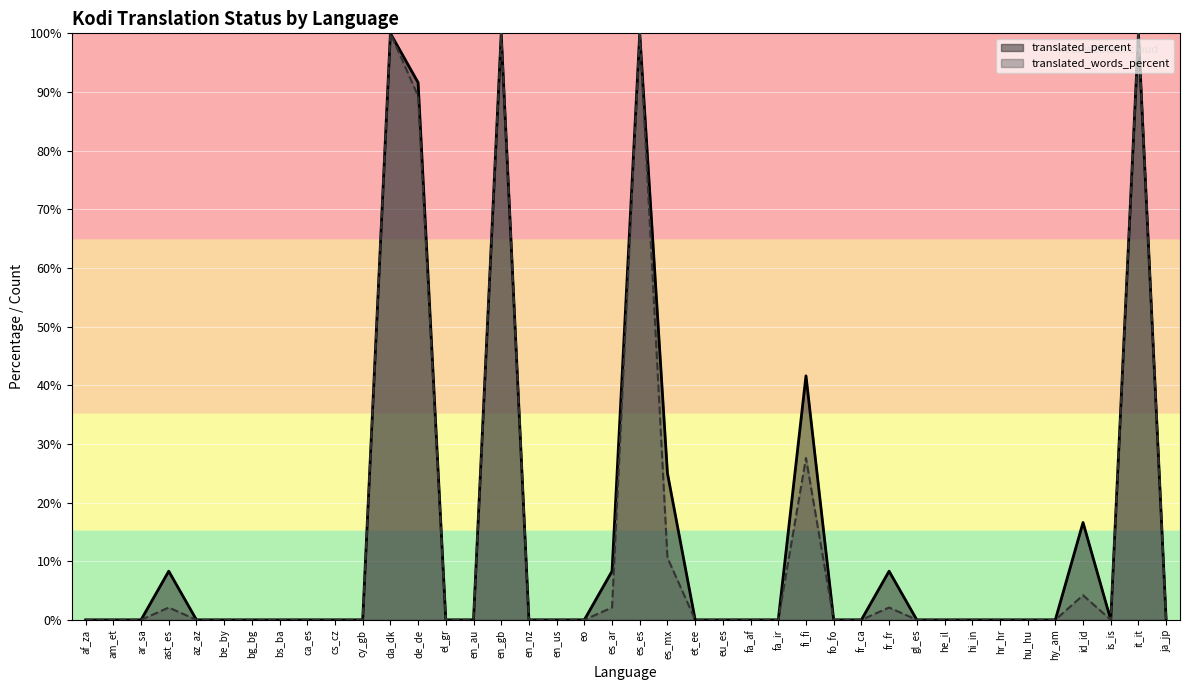

At which category does the chart reach its peak across all series?

da_dk